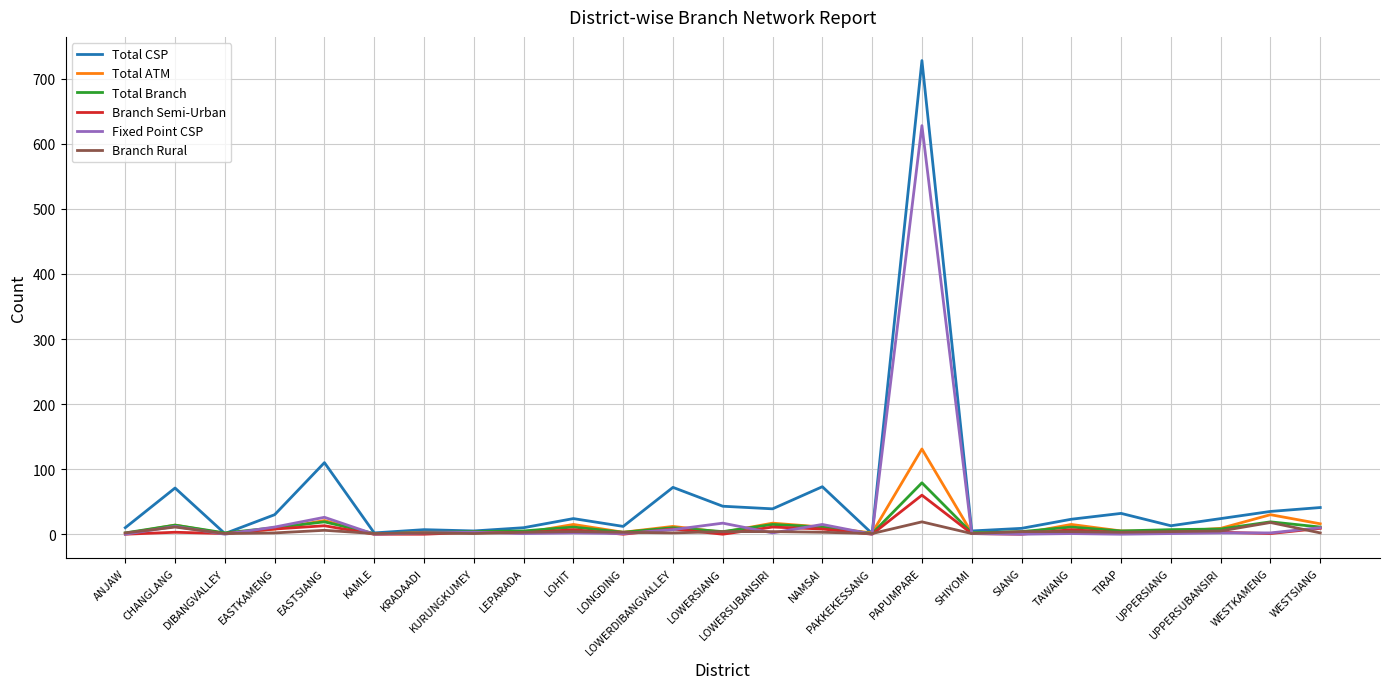

Does the chart display data point markers on the line(s)?

No